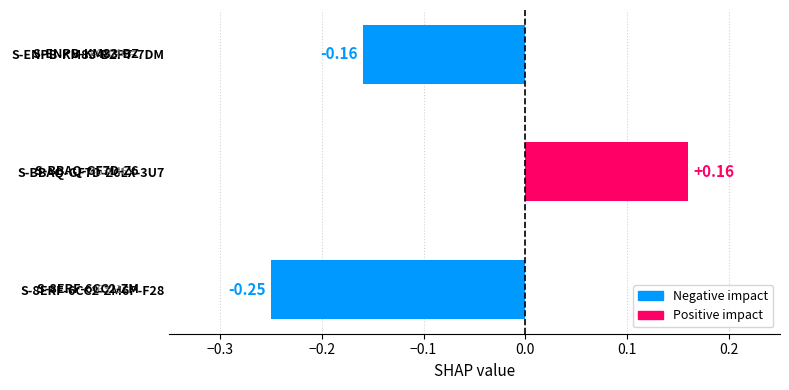

What is the difference between the maximum and second lowest values?

0.3